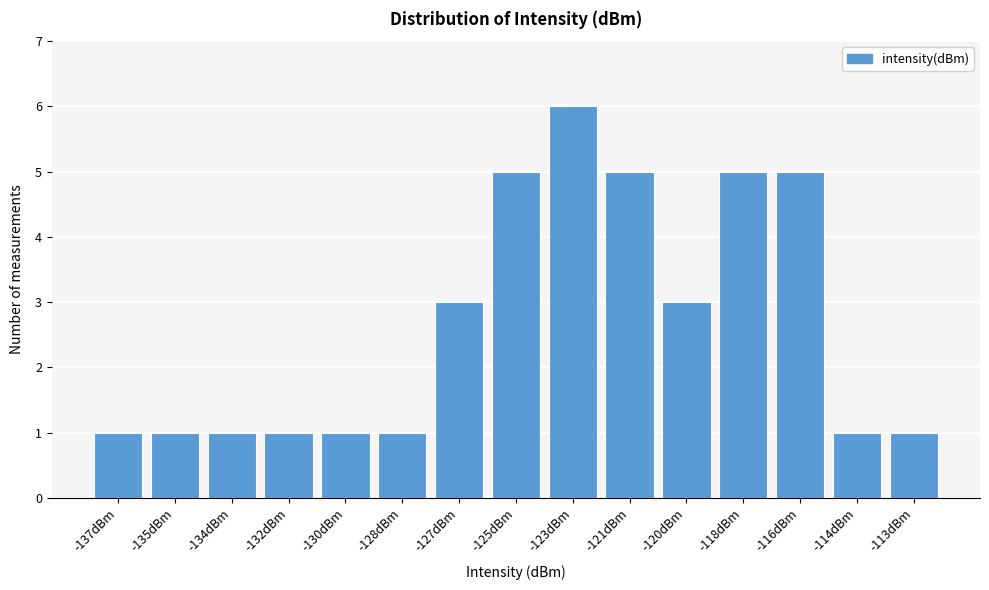

Reading left to right, extract all data points from this chart.

1	1	1	1	1	1	3	5	6	5	3	5	5	1	1